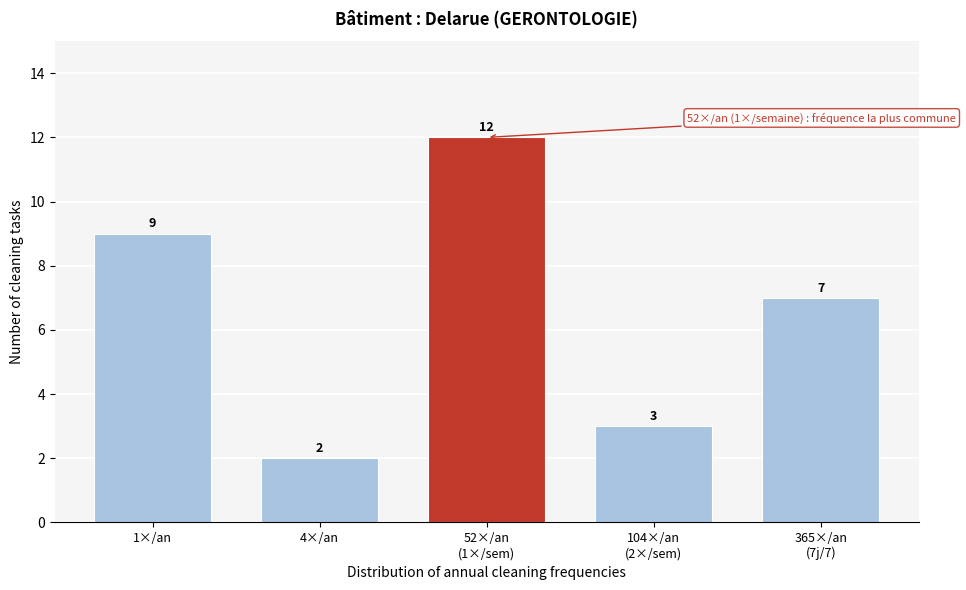

Reading right to left, what are all the values shown in this chart?

7	3	12	2	9